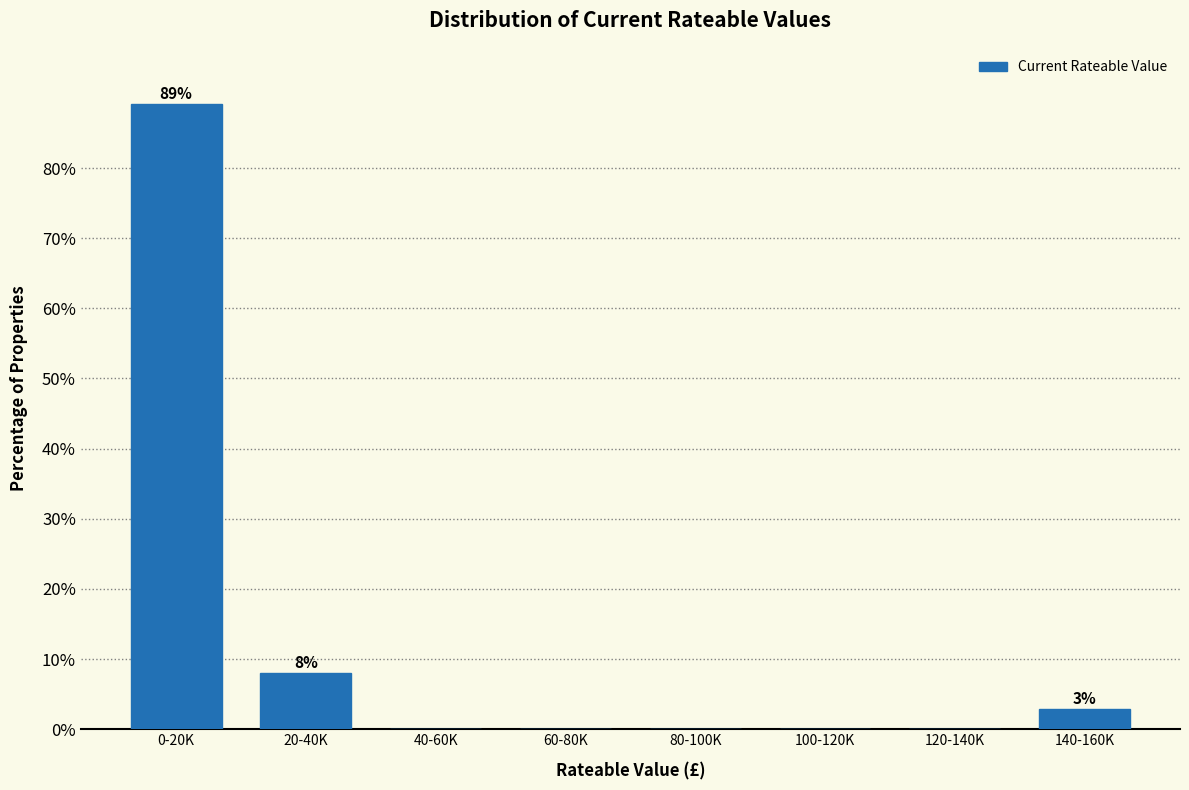

Reading left to right, what are all the values shown in this chart?

0-20K=89.1	20-40K=8.0	40-60K=0.0	60-80K=0.0	80-100K=0.0	100-120K=0.0	120-140K=0.0	140-160K=2.9